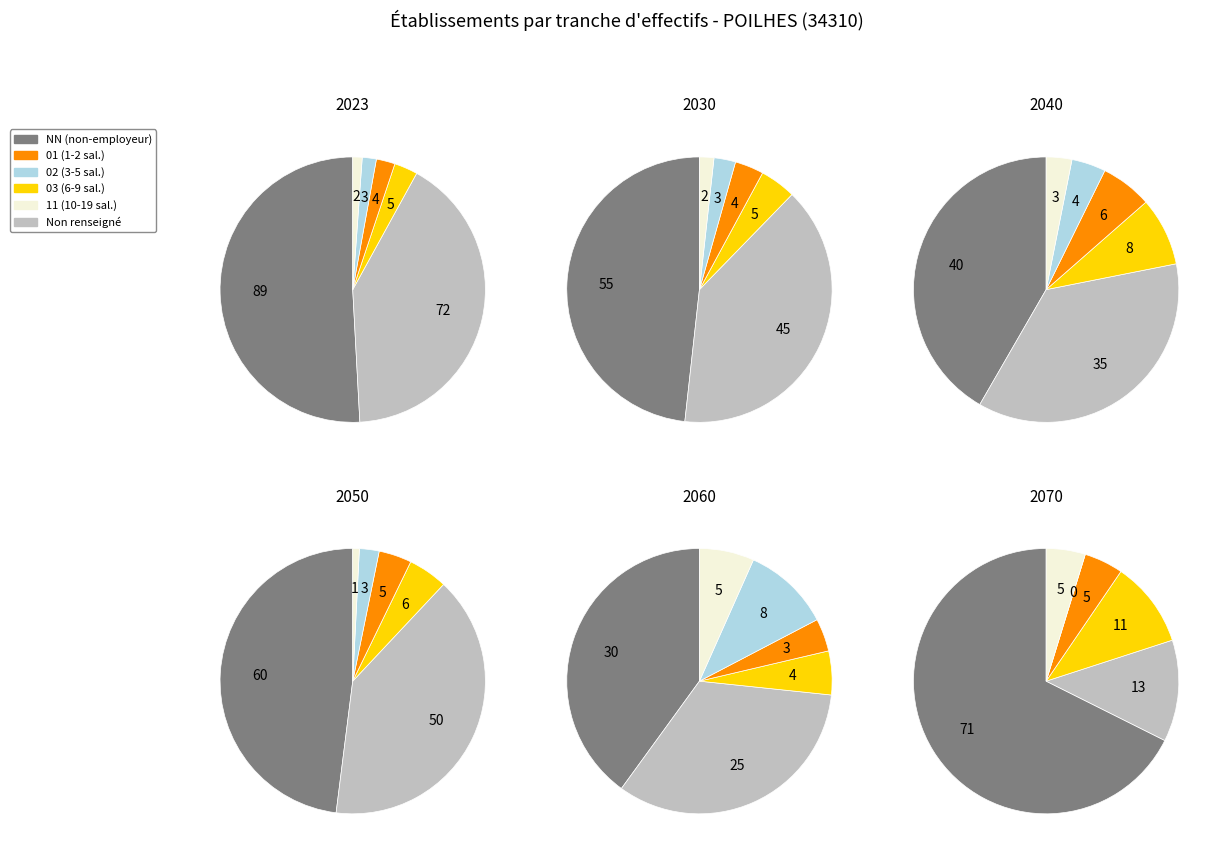

To the nearest percent, what is the average slice percentage?

17%